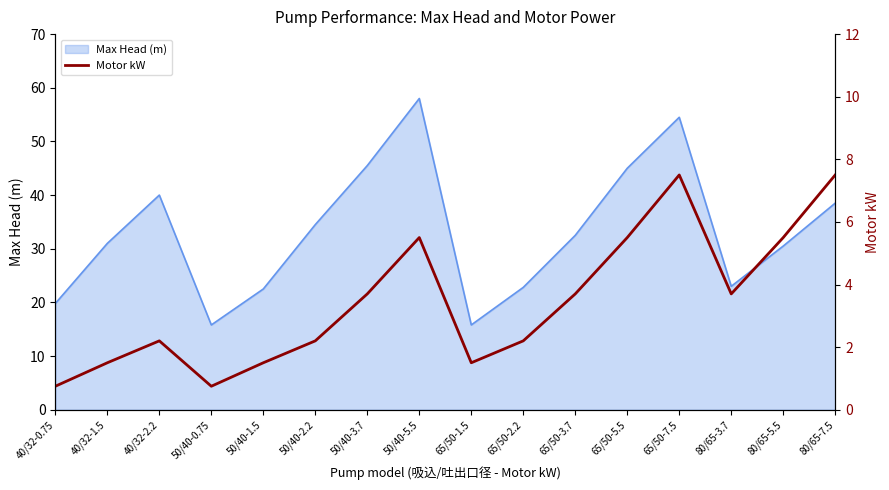

What position from the right is 40/32-0.75?

16